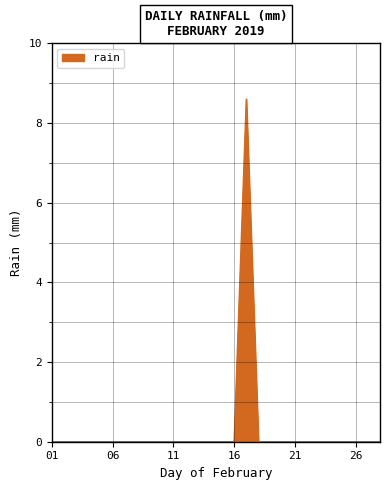

What is the difference between the maximum and minimum values?

8.6